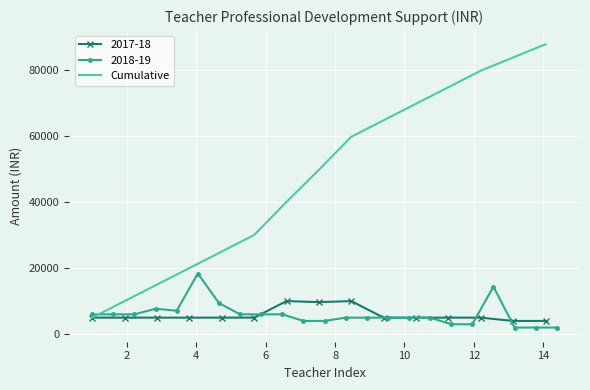

What is the difference between the second highest and minimum values?

78704